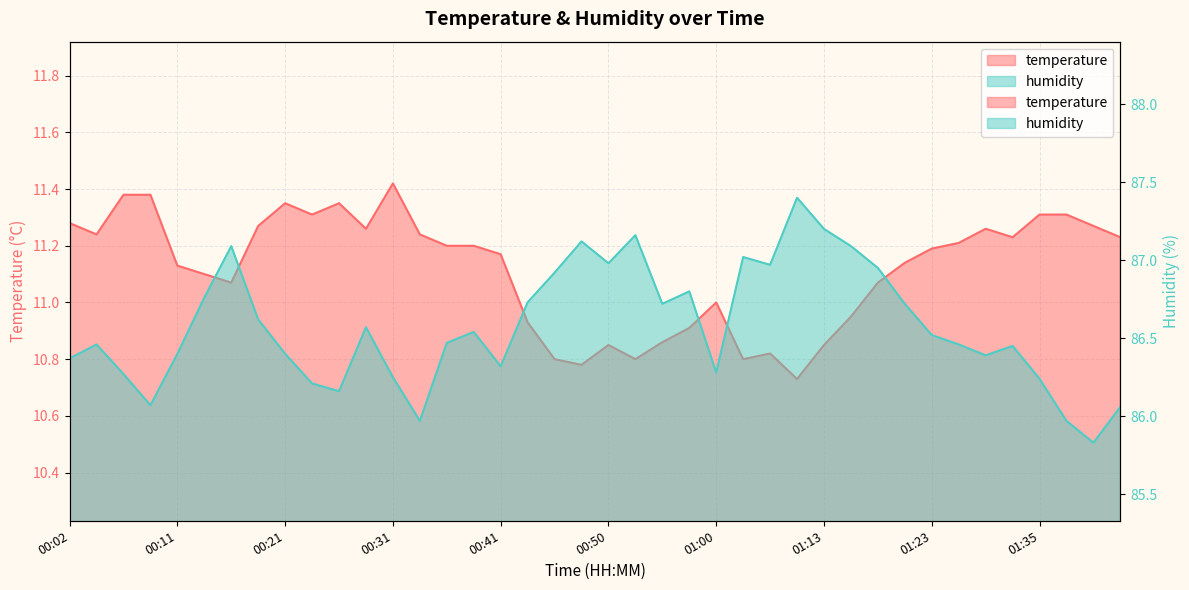

What is the sum of the temperature values at 00:50 and 00:31?

22.3